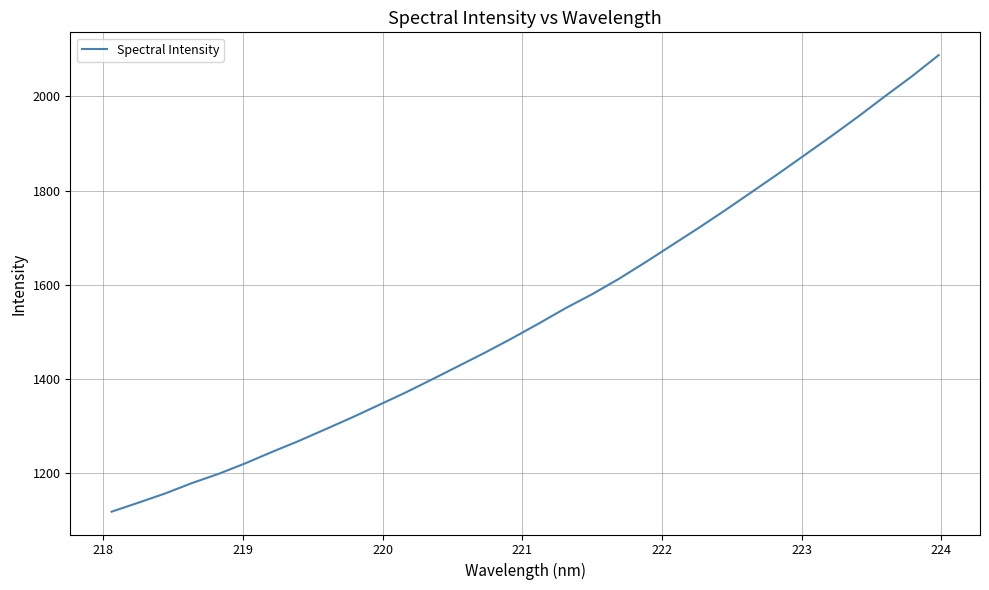

What is the maximum value shown in the chart?

2087.4